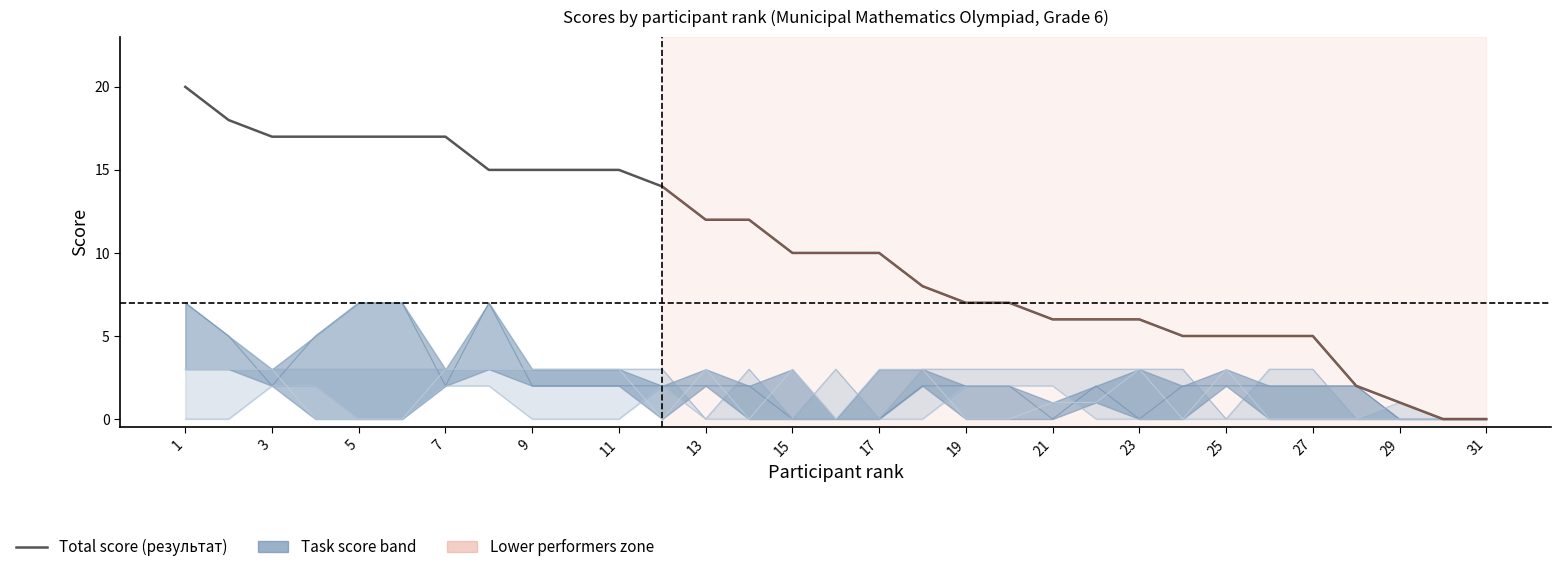

What is the value of the результат point at the 14th from the left?

12